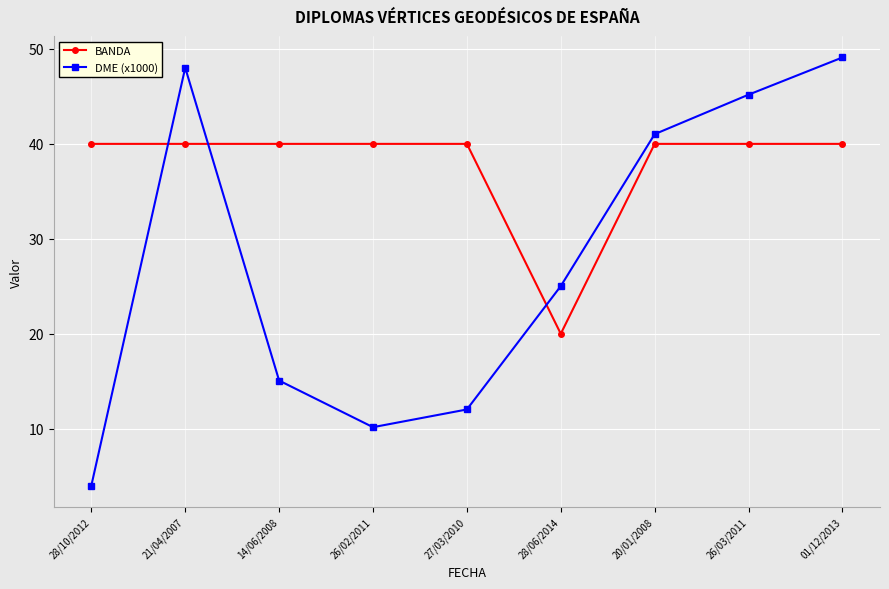

What is the sum of all DME (x1000) values?

249.6